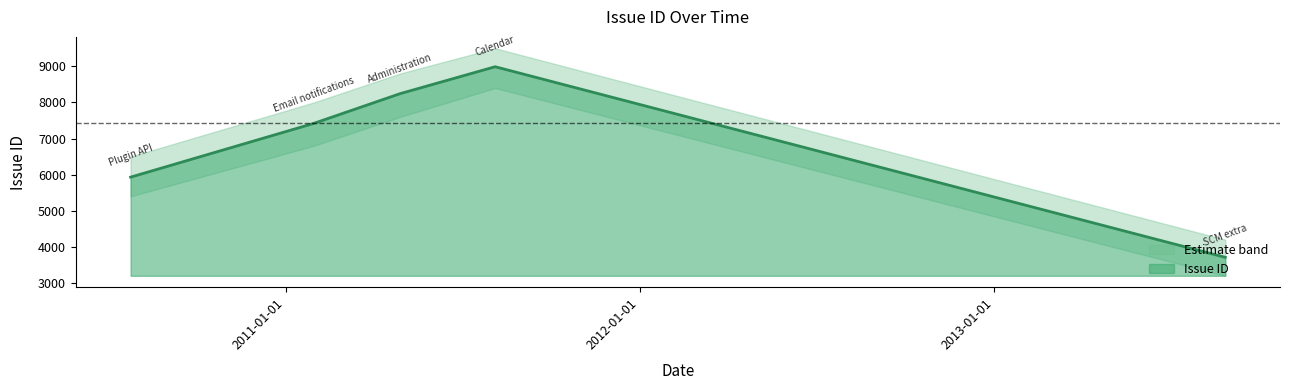

Reading right to left, what are all the values shown in this chart?

3712	8989	8244	7421	5932